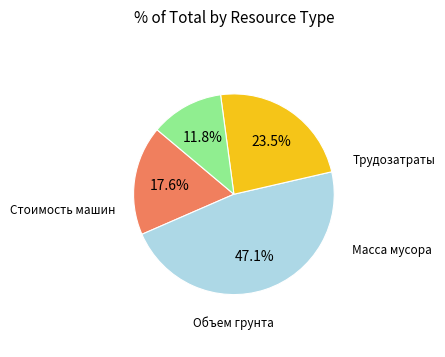

Is there a majority slice in this chart?

No